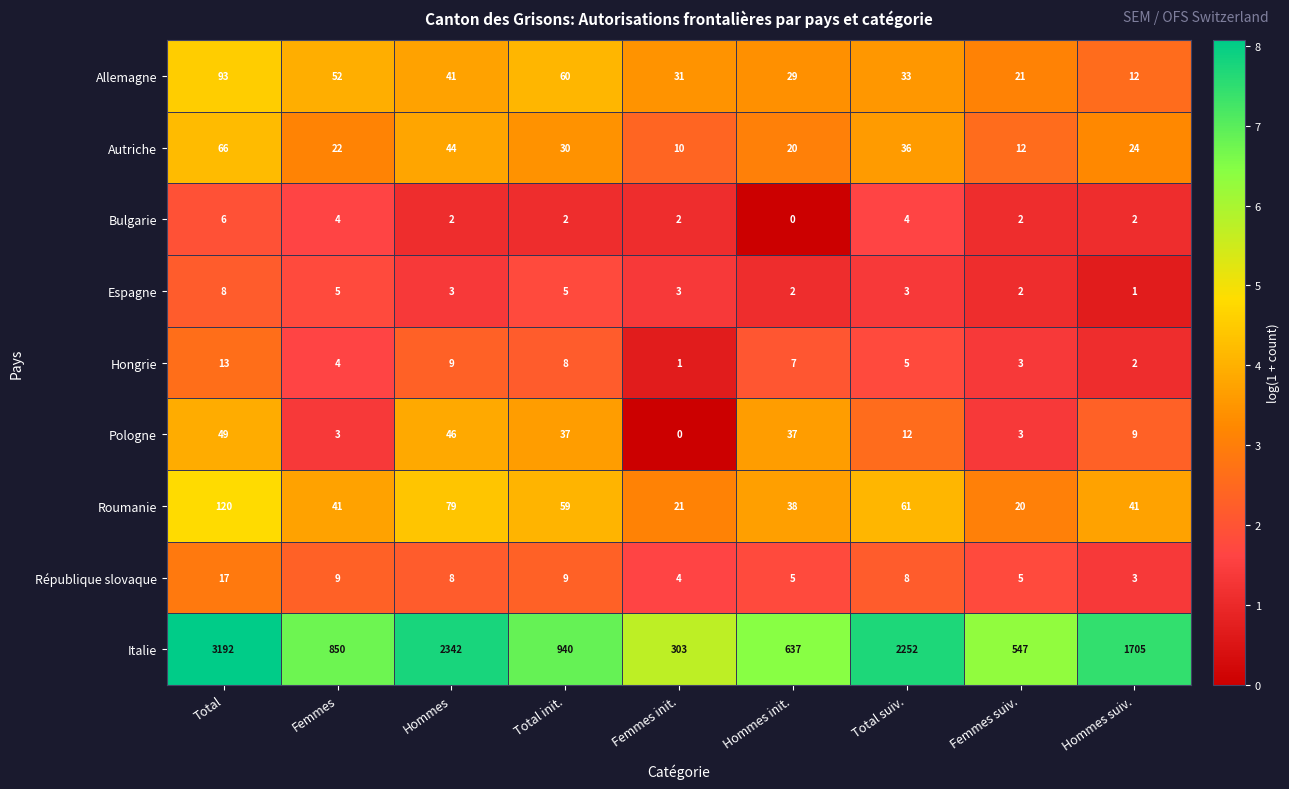

Where does the Pologne series first go above 12?

Total